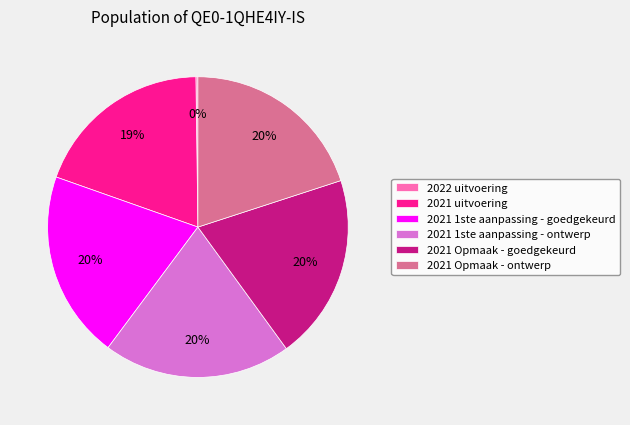

Which has a higher value, 2021 uitvoering or 2021 Opmaak - goedgekeurd?

2021 Opmaak - goedgekeurd